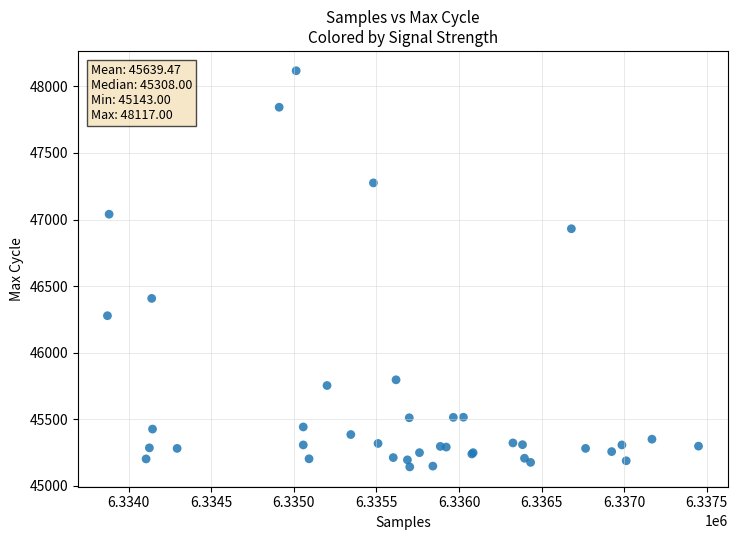

What Y value in the scatter plot is closest to 46630?

46408